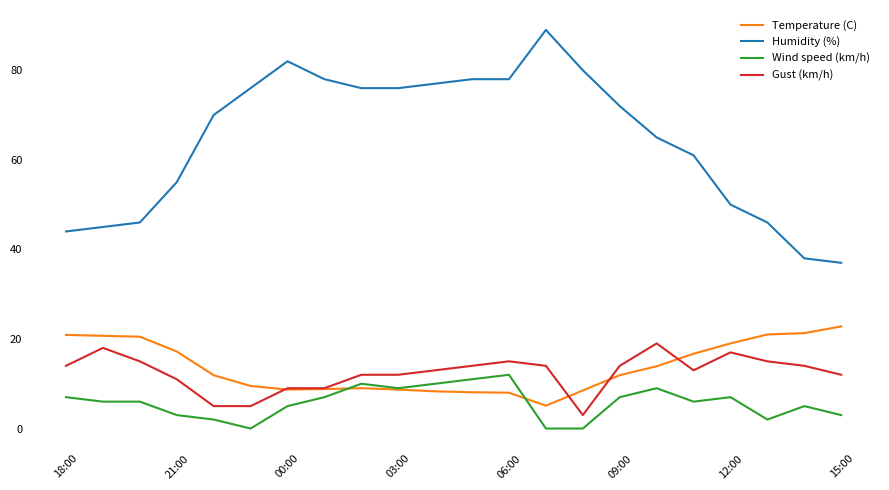

What are all the series names shown in the legend?

Temperature (C), Humidity (%), Wind speed (km/h), Gust (km/h)